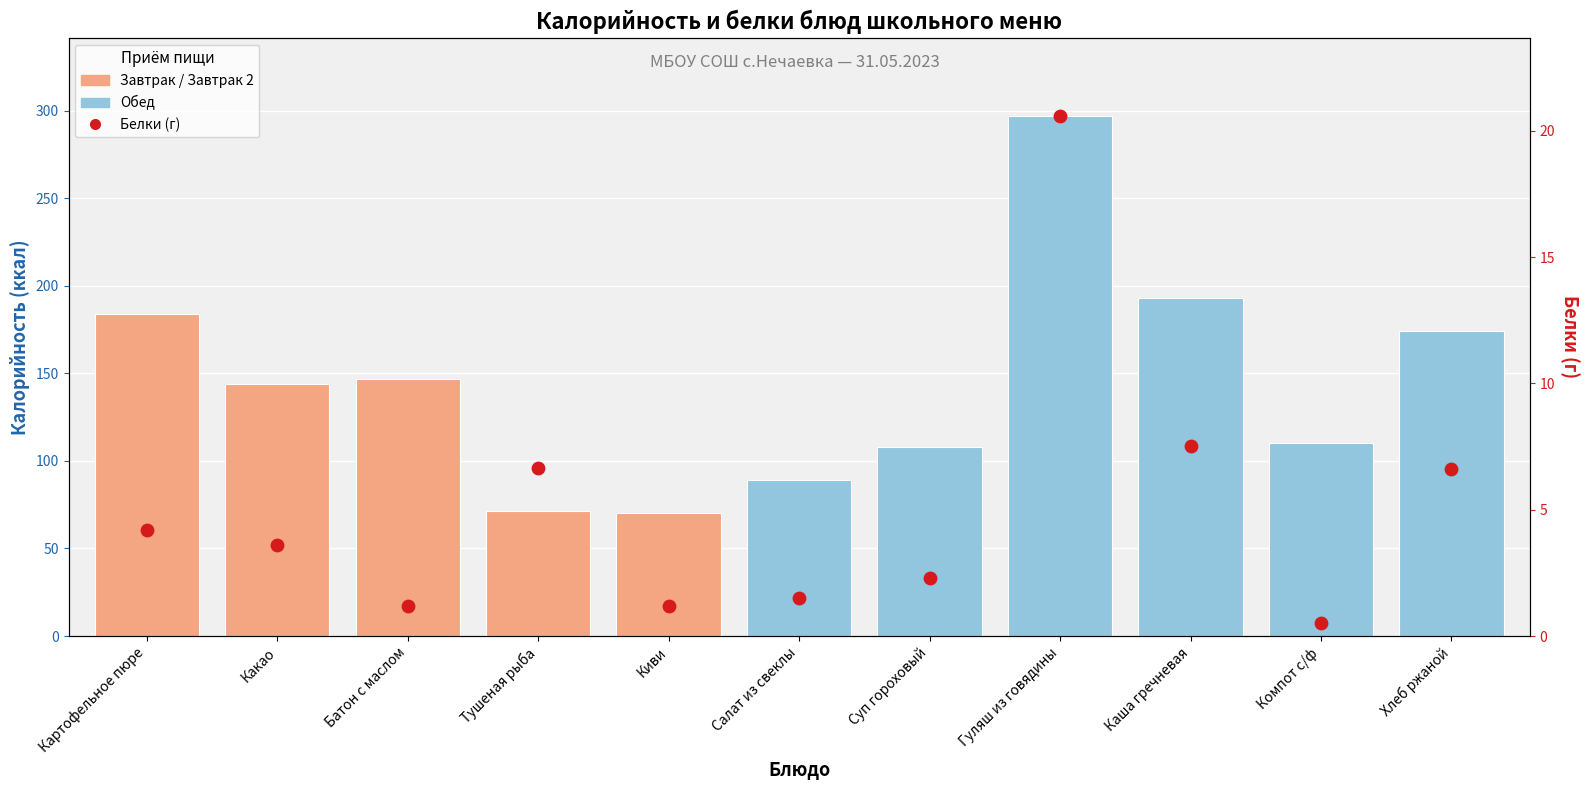

What is the change in value from Суп гороховый to Компот с/ф?

-1.8